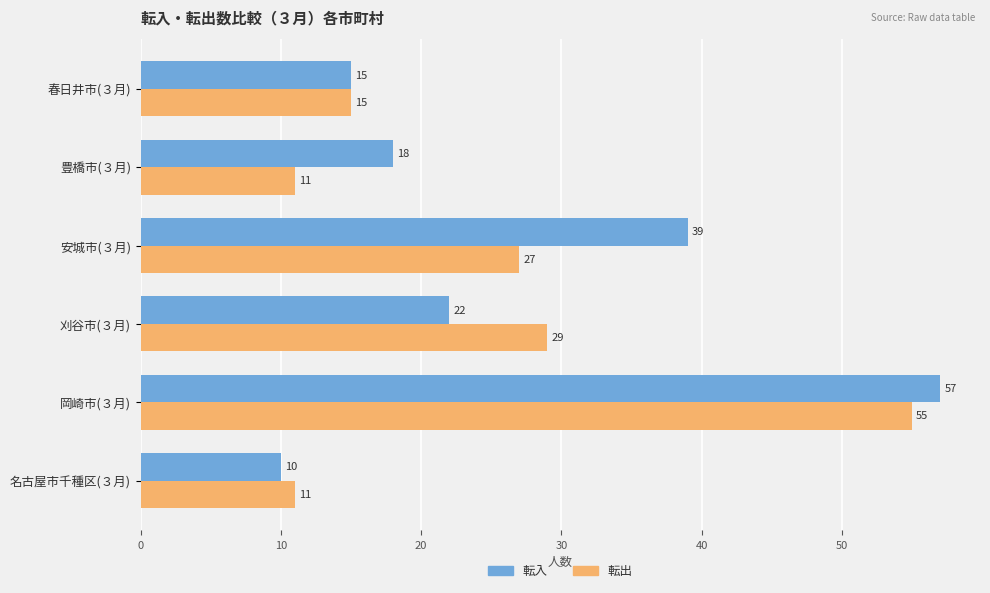

Rank the series by their maximum value, from lowest to highest.

転出, 転入